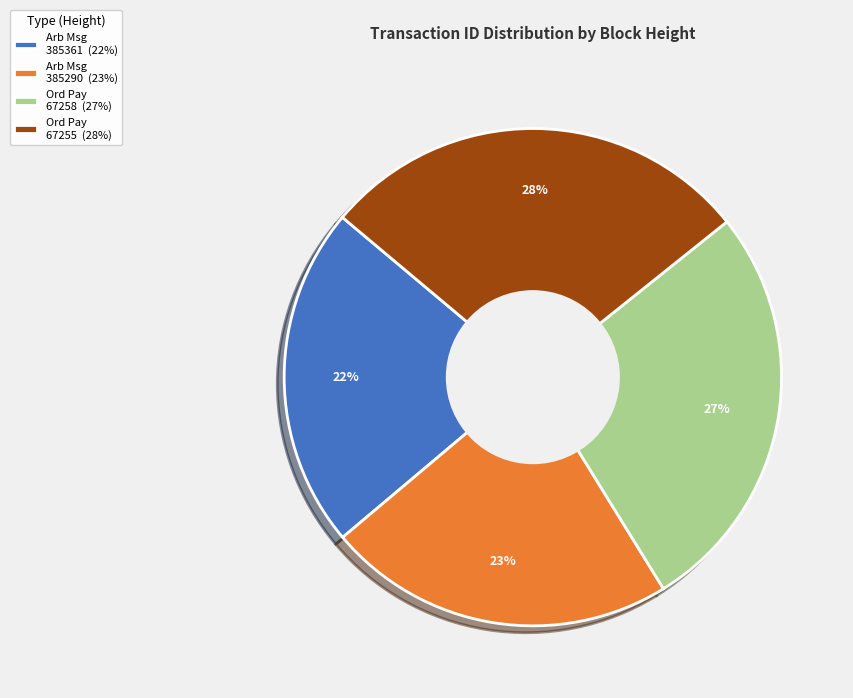

Count the number of slices in the pie.

4